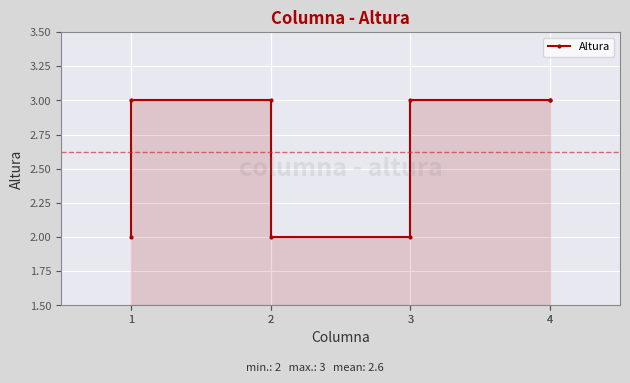

How many distinct data groups are displayed?

1